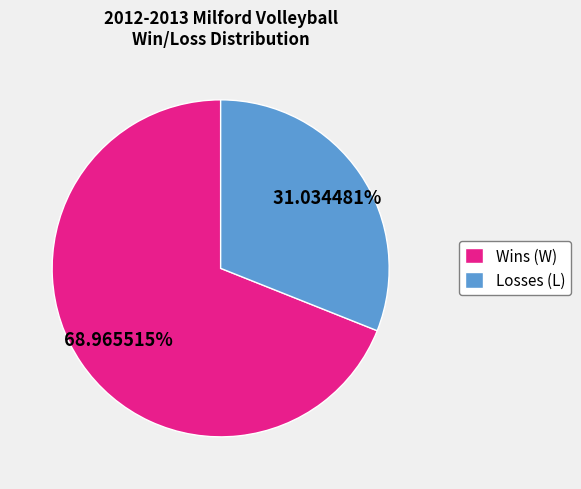

How many slices are in this pie chart?

2